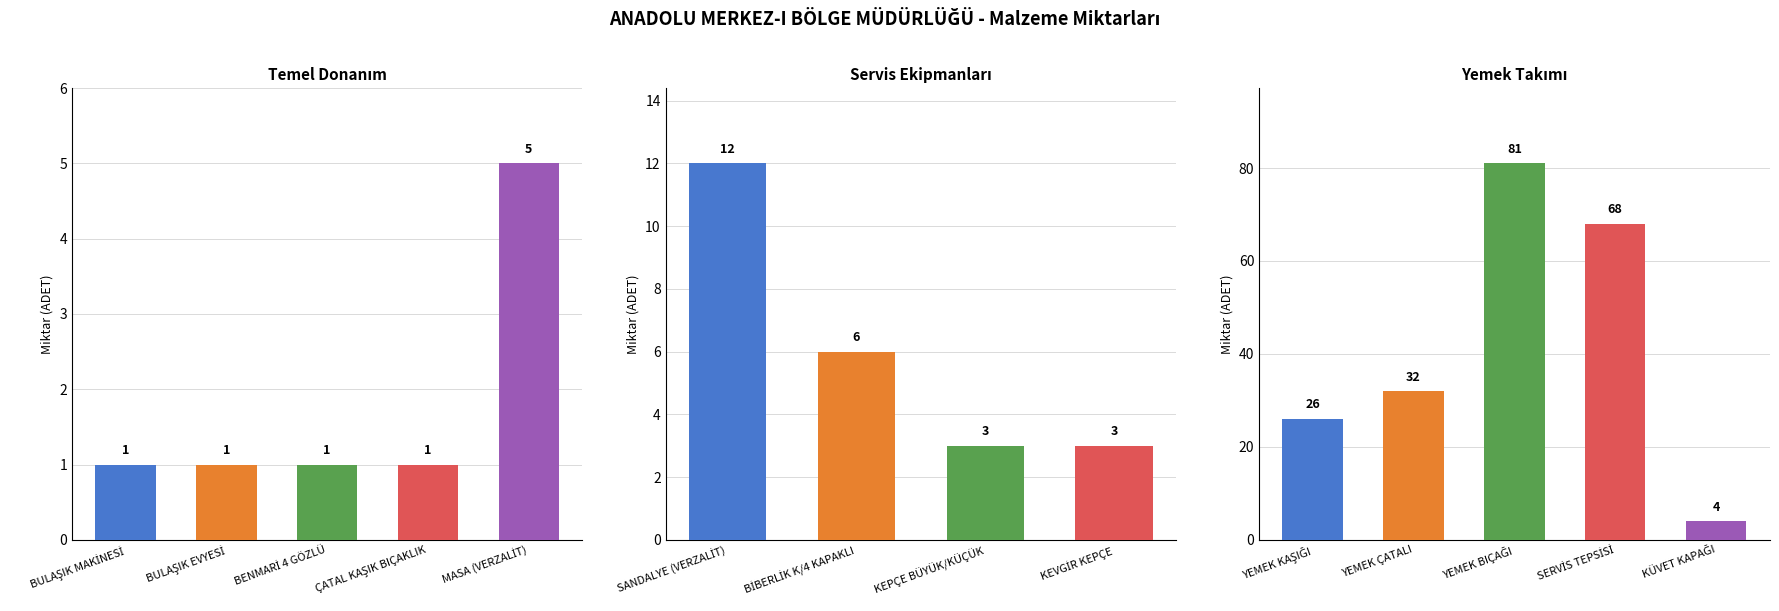

List the labels in order of value, largest first.

YEMEK BIÇAĞI, SERVİS TEPSİSİ, YEMEK ÇATALI, YEMEK KAŞIĞI, SANDALYE (VERZALİT), BİBERLİK K/4 KAPAKLI, MASA (VERZALİT), KÜVET KAPAĞI, KEPÇE BÜYÜK/KÜÇÜK, KEVGİR KEPÇE, BULAŞIK MAKİNESİ, BULAŞIK EVYESİ, BENMARİ 4 GÖZLÜ, ÇATAL KAŞIK BIÇAKLIK